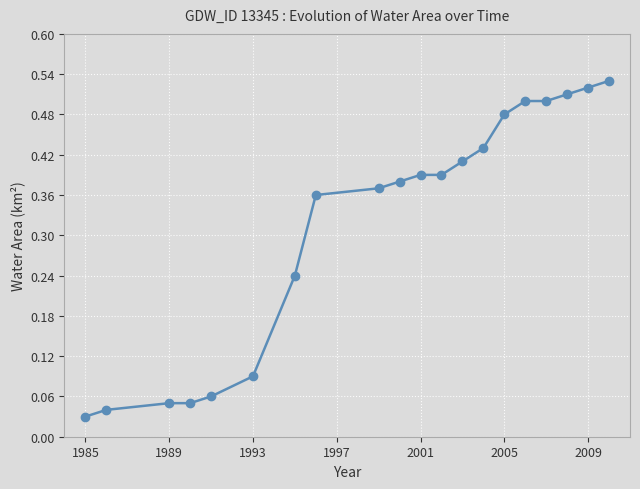

What is the average value?

0.3